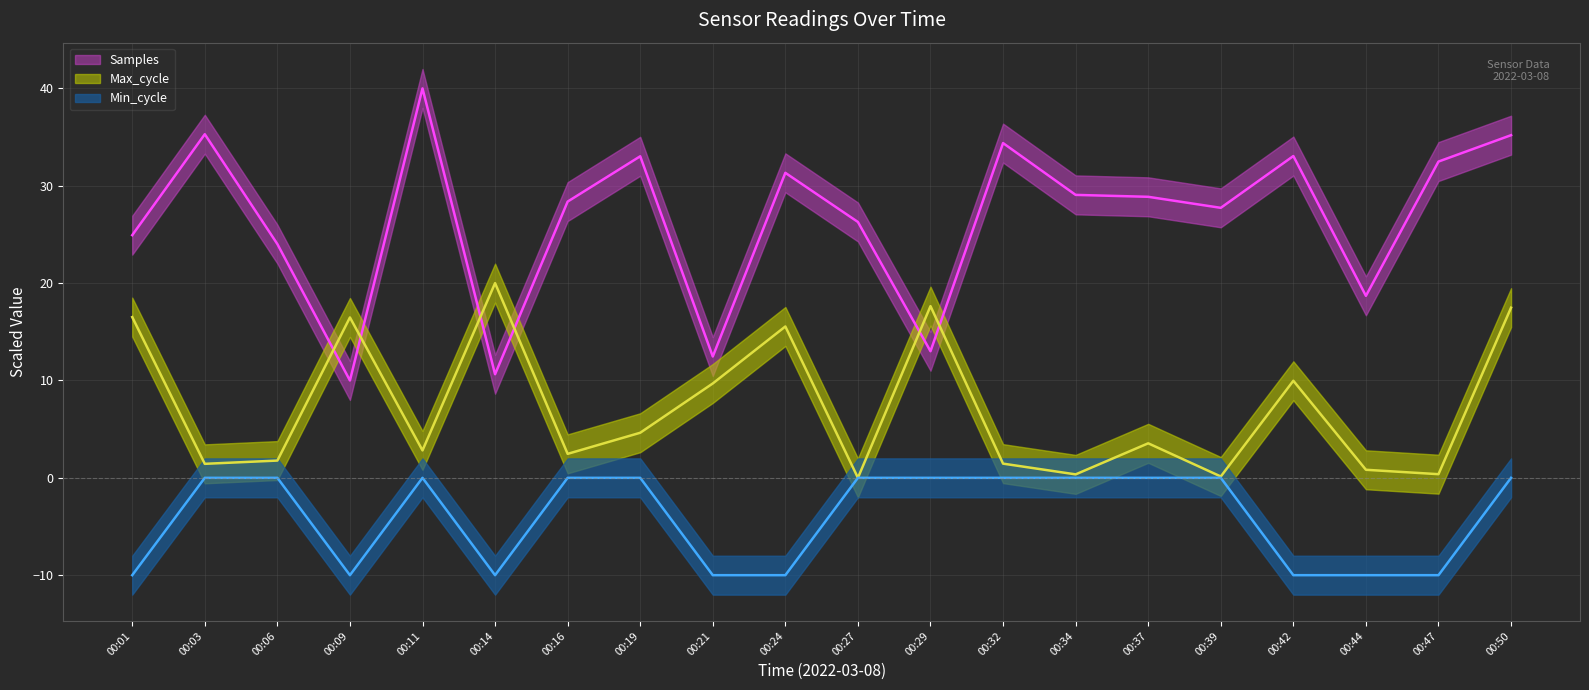

Reading left to right, what are all the values shown in this chart?

Samples: 00:01=24.9	00:03=35.3	00:06=24.0	00:09=10.0	00:11=40.0	00:14=10.6	00:16=28.4	00:19=33.0	00:21=12.5	00:24=31.3	00:27=26.3	00:29=13.0	00:32=34.4	00:34=29.1	00:37=28.9	00:39=27.7	00:42=33.1	00:44=18.7	00:47=32.5	00:50=35.2
Max_cycle: 00:01=16.5	00:03=1.4	00:06=1.8	00:09=16.5	00:11=2.8	00:14=20.0	00:16=2.5	00:19=4.6	00:21=9.7	00:24=15.5	00:27=0.0	00:29=17.6	00:32=1.5	00:34=0.4	00:37=3.5	00:39=0.1	00:42=10.0	00:44=0.8	00:47=0.4	00:50=17.5
Min_cycle: 00:01=-10.0	00:03=0.0	00:06=0.0	00:09=-10.0	00:11=0.0	00:14=-10.0	00:16=0.0	00:19=0.0	00:21=-10.0	00:24=-10.0	00:27=0.0	00:29=0.0	00:32=0.0	00:34=0.0	00:37=0.0	00:39=0.0	00:42=-10.0	00:44=-10.0	00:47=-10.0	00:50=0.0